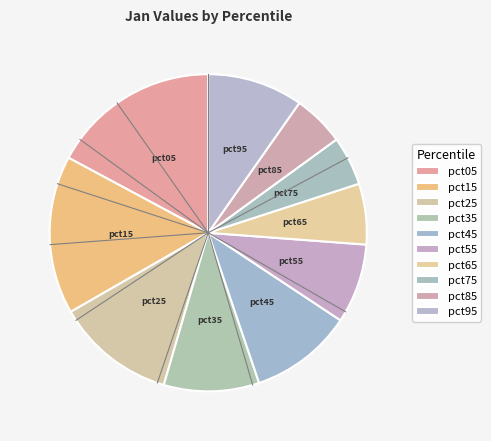

Count the number of slices in the pie.

10